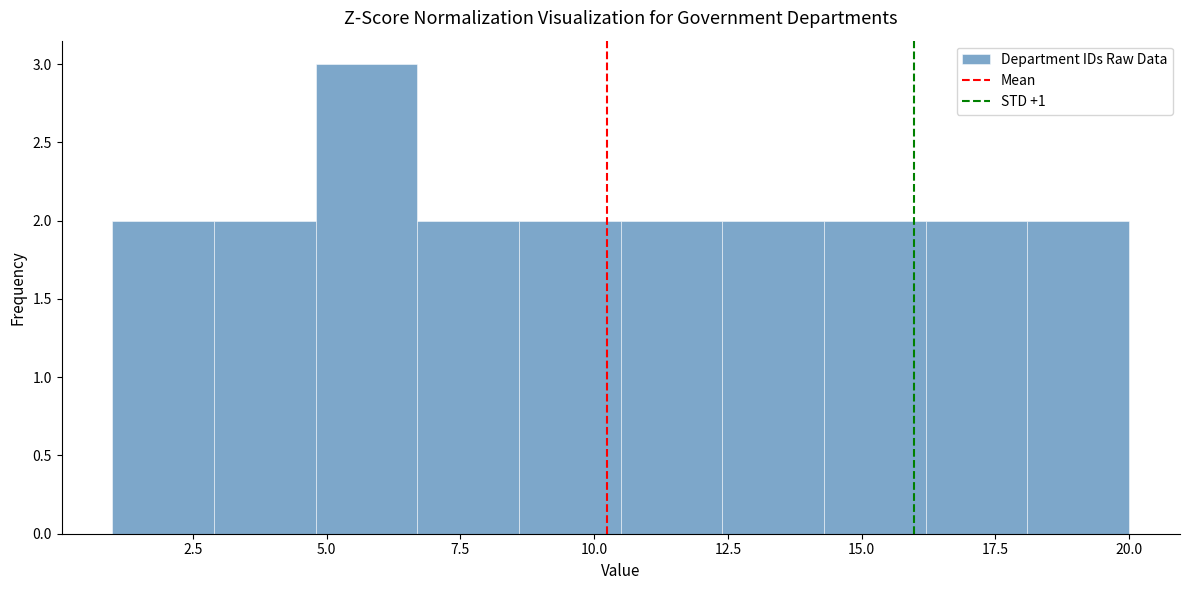

Around what value on the x-axis is the tallest bar? Give the approximate position of its centre, as read against the axis.

6.0